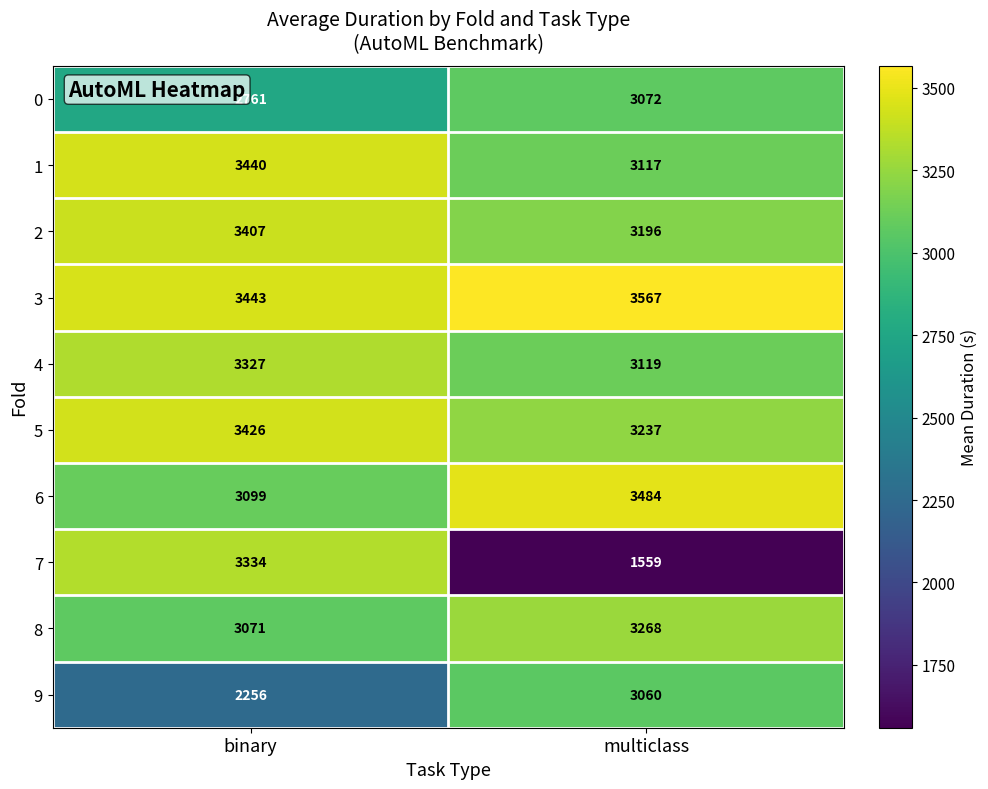

At which category is the sum across all series the highest?

binary